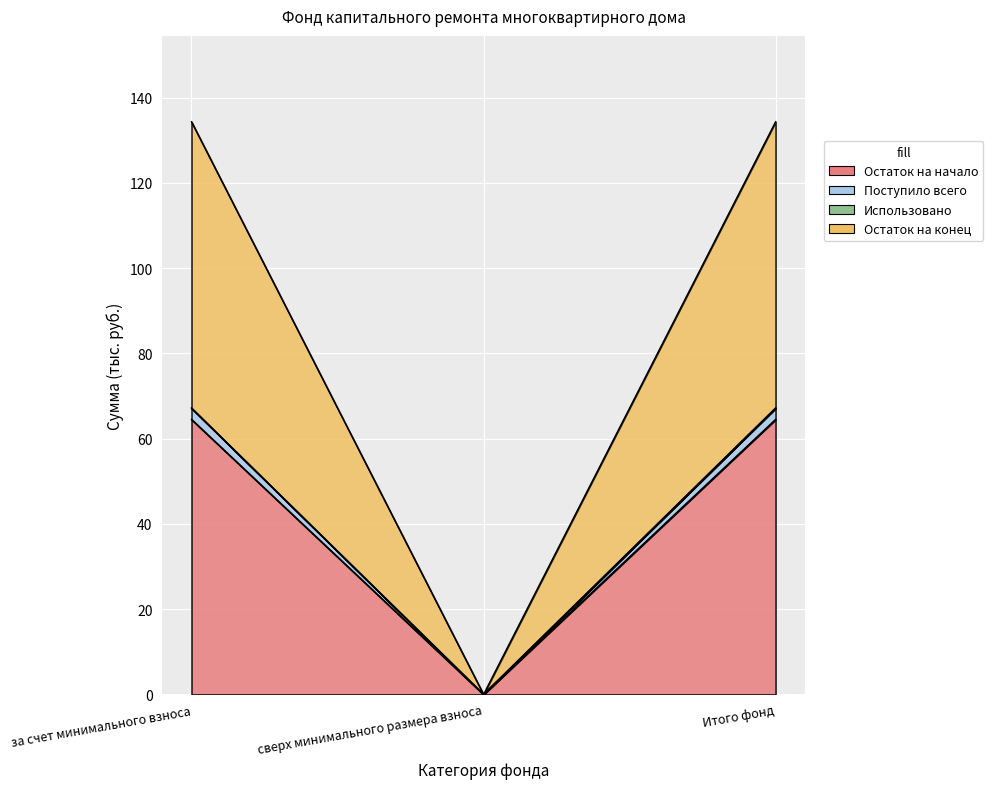

The Остаток на начало series shows 96.5 at за счет минимального взноса. True or false?

False